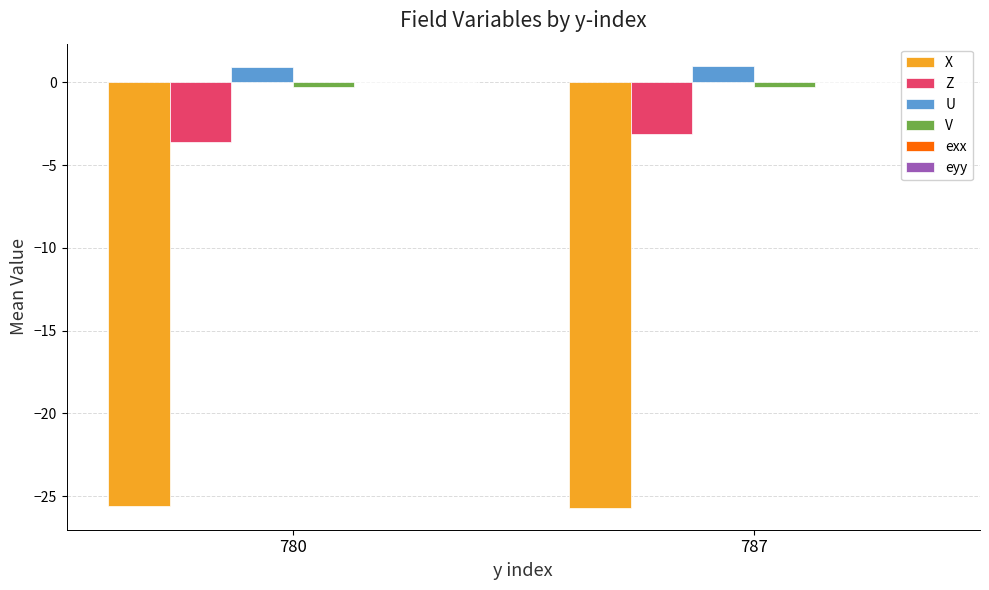

Which category has the lowest value in the Z series?

780